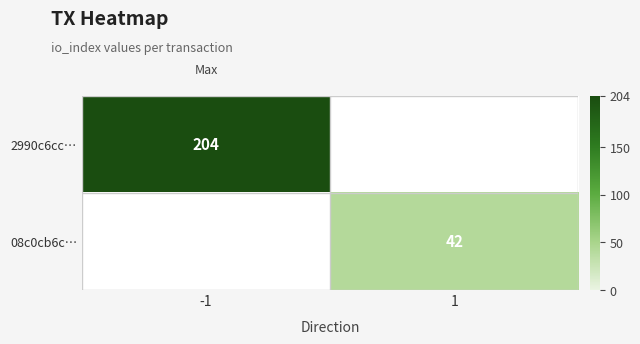

True or false: 2990c6cc… has a value of 311 at -1.

False